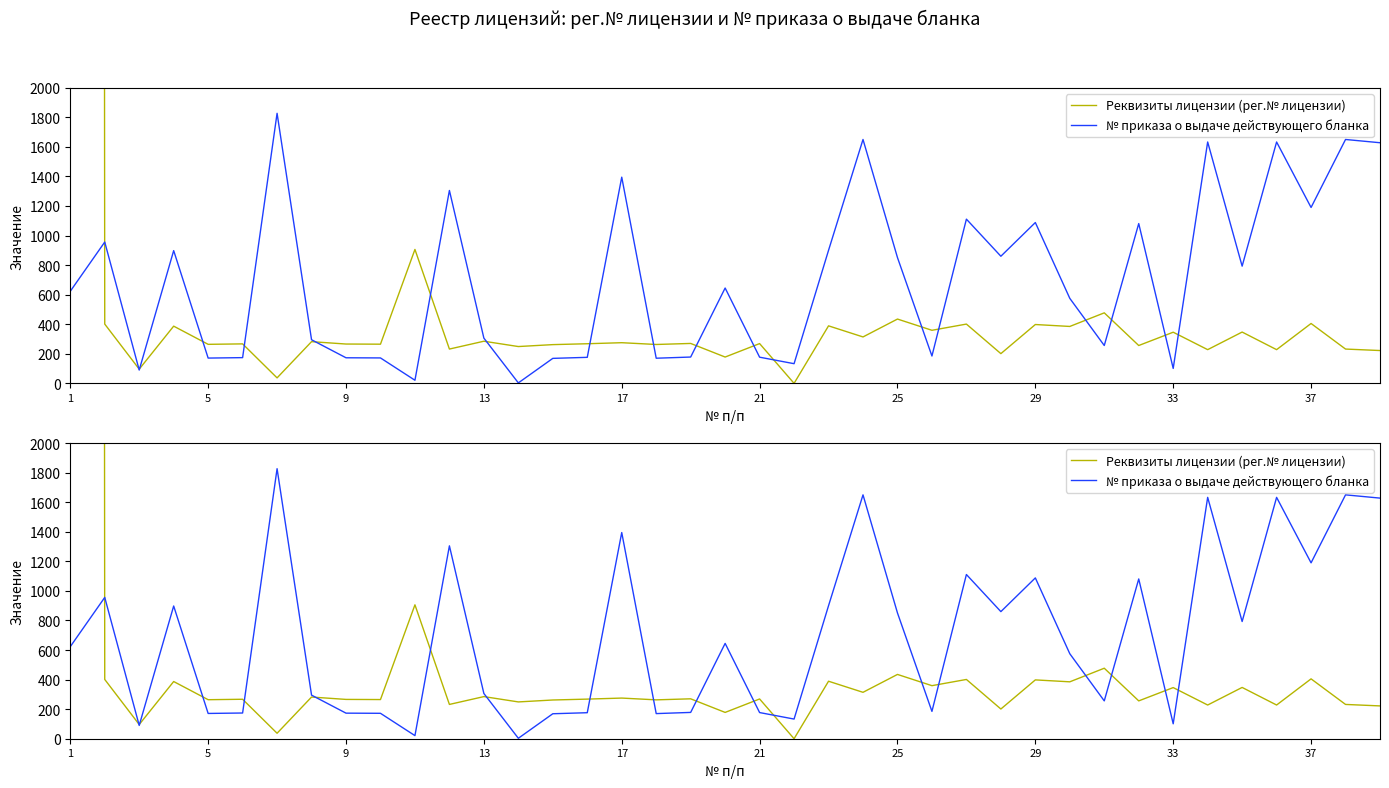

At how many categories does at least one series exceed 237213?

1